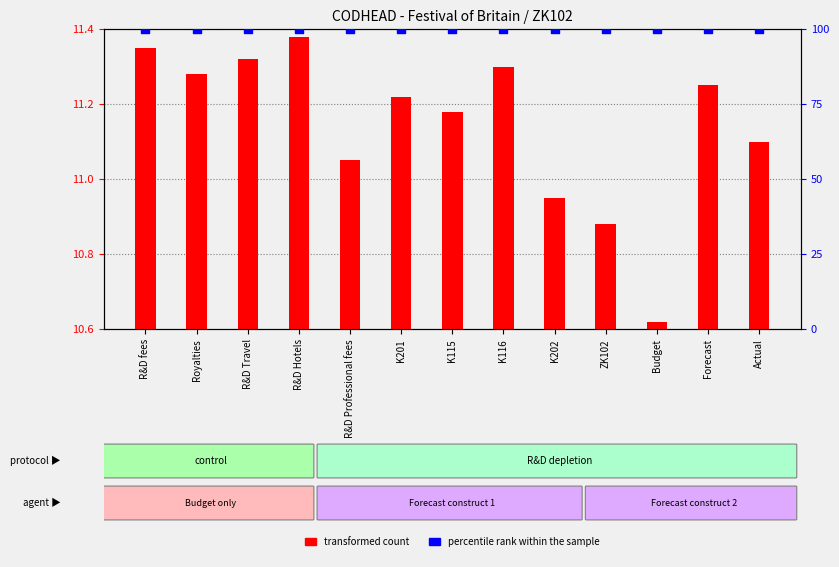

At how many categories does at least one series exceed 40?

13